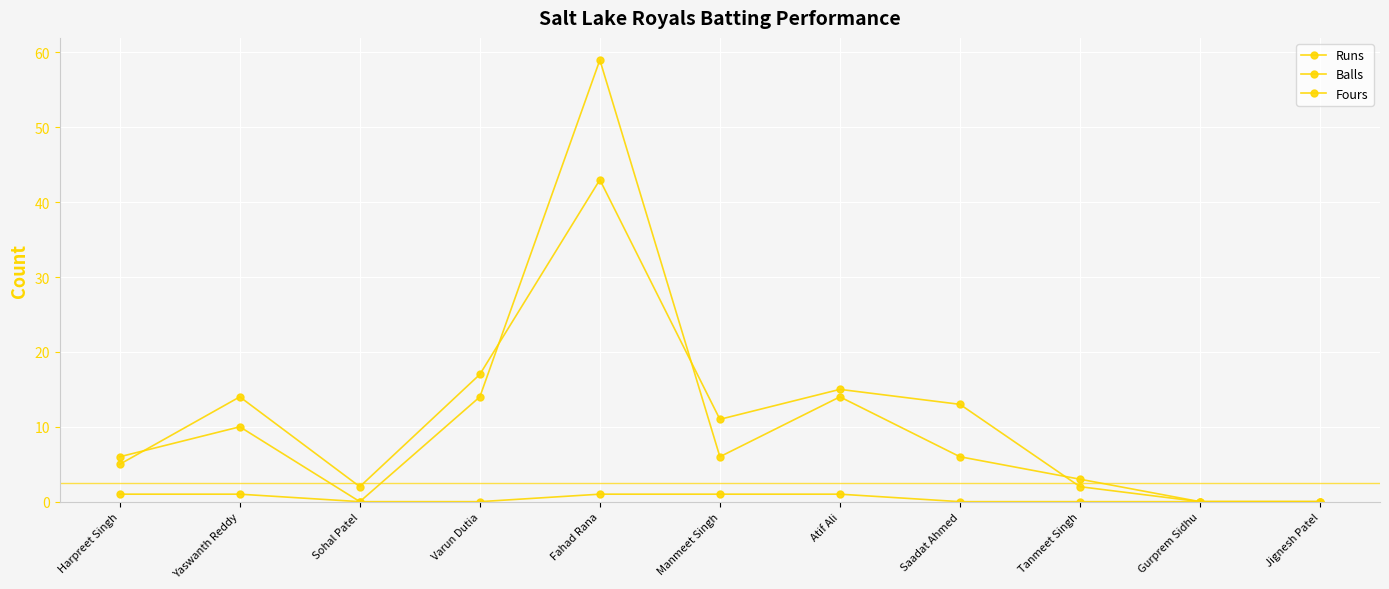

How many lines are shown in the chart?

3